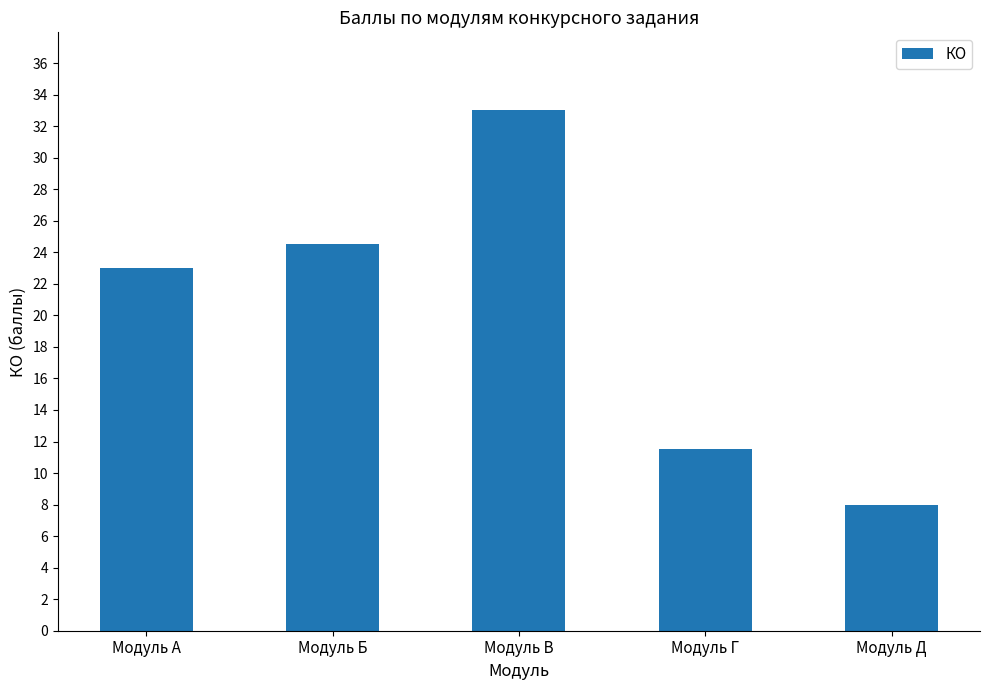

Are the bars horizontal?

No